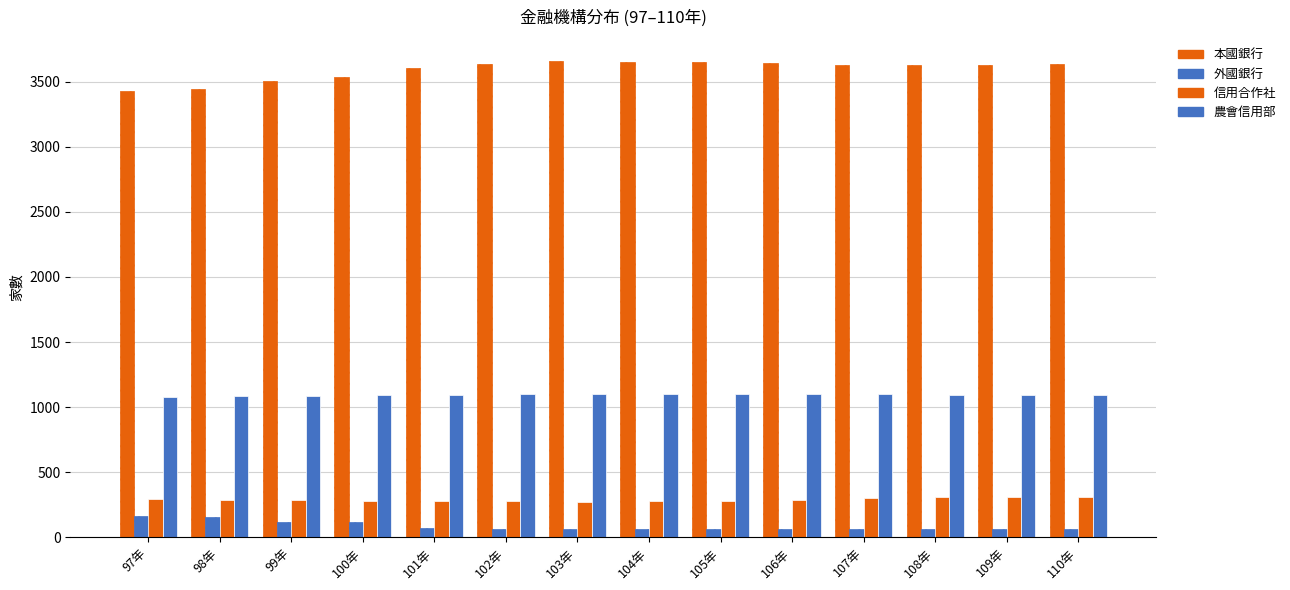

How many groups of bars are there?

14